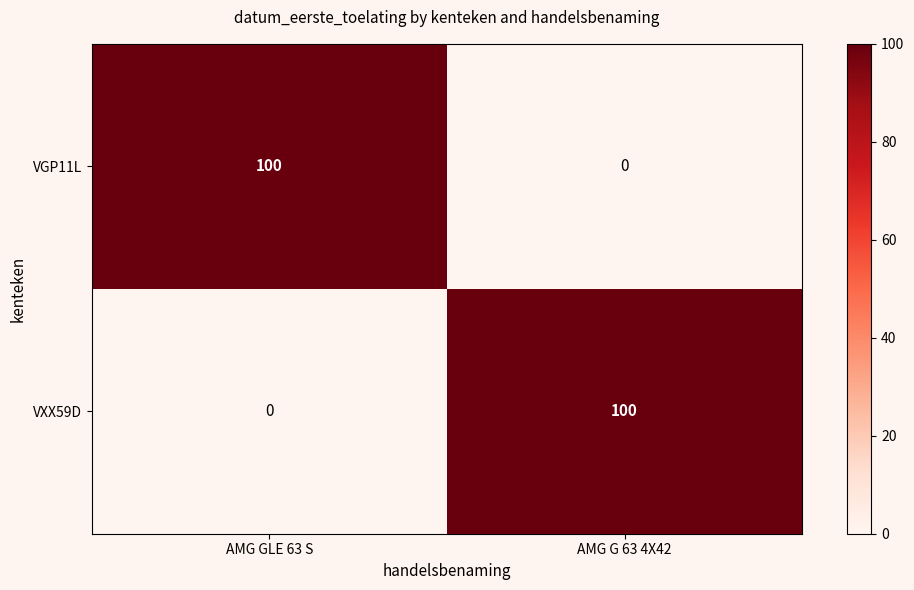

Which category has the highest value in the VGP11L series?

AMG GLE 63 S